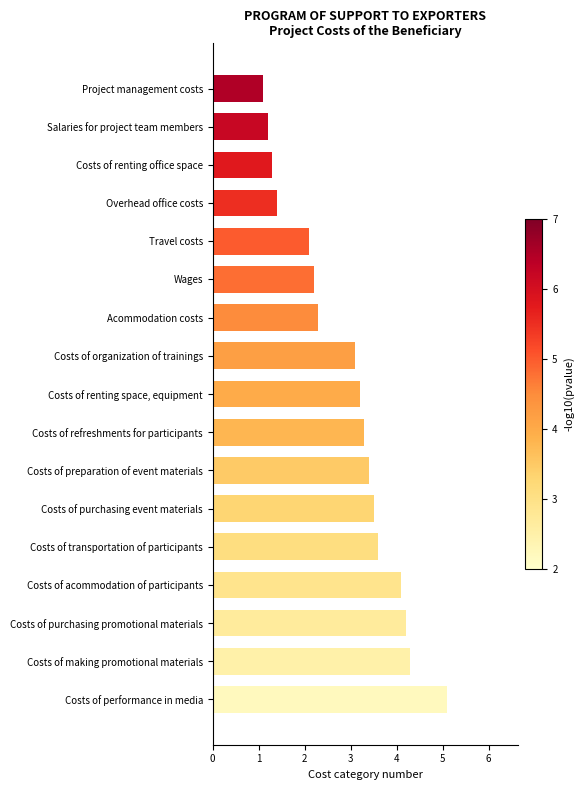

Are the bars grouped side by side (vs. stacked)?

No